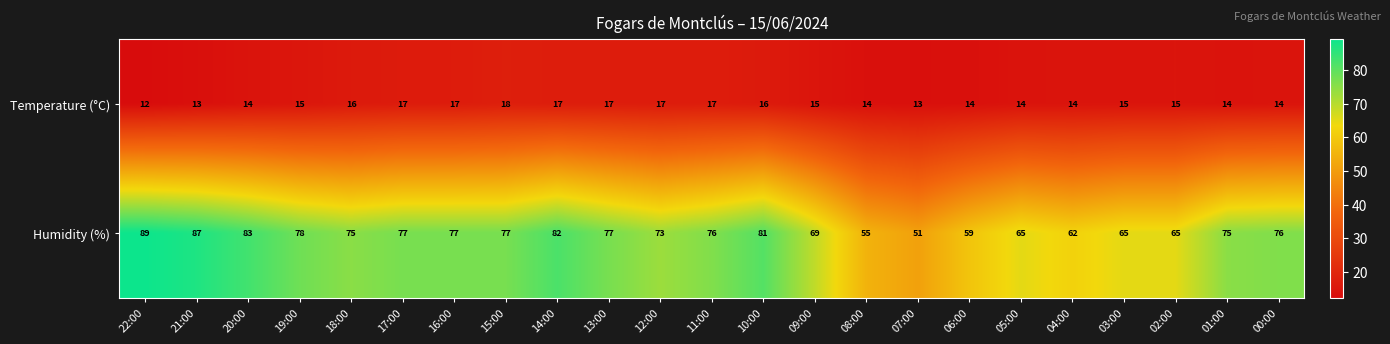

Where is Humidity (%) nearest to the value 70?

09:00